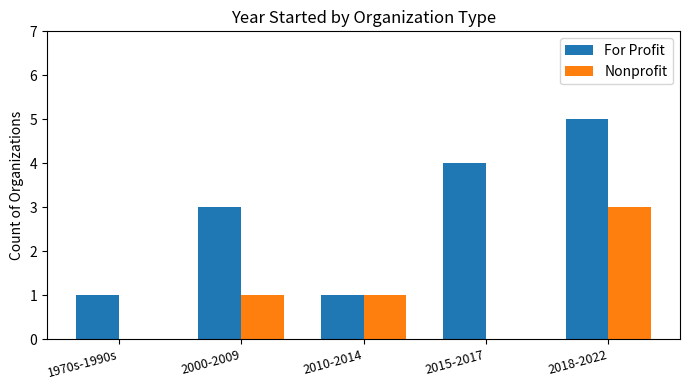

How many categories are shown in the chart?

5